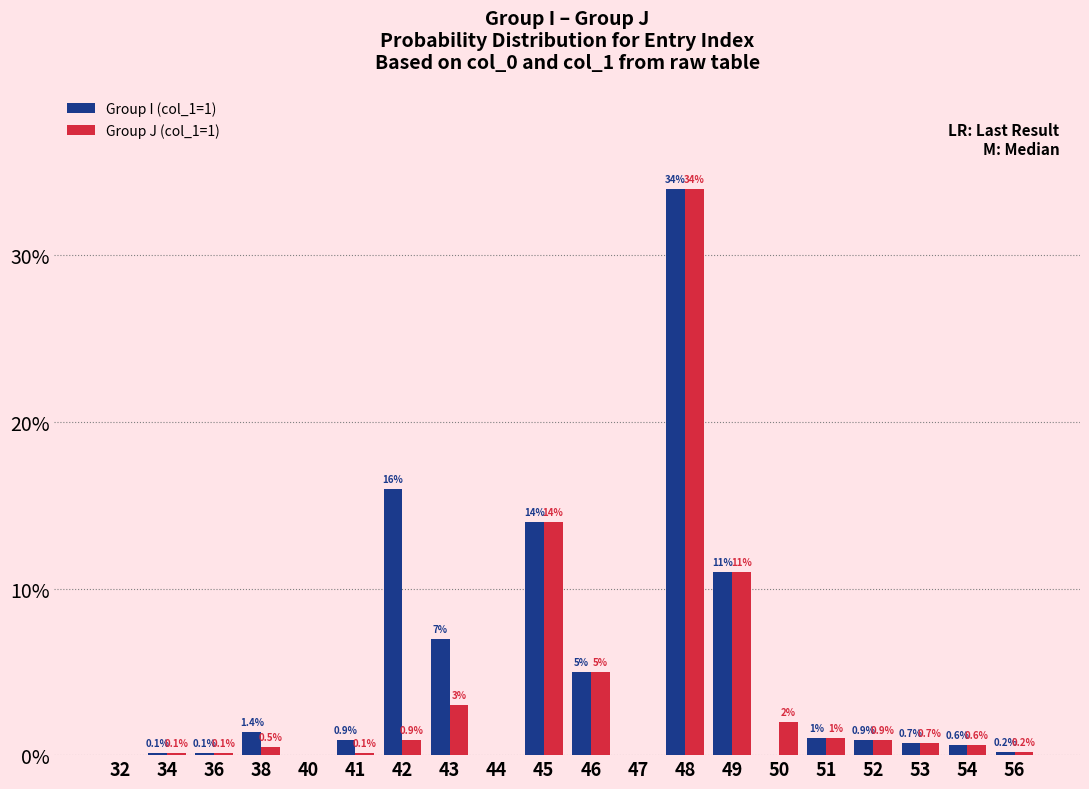

At which category is the sum across all series the highest?

48